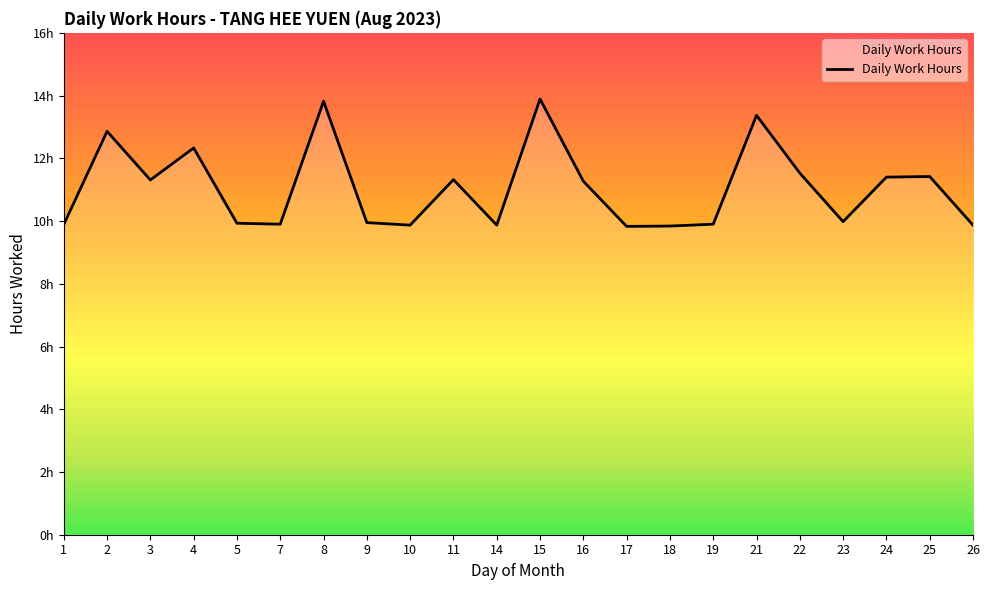

Reading left to right, what are all the values shown in this chart?

9.9	12.9	11.3	12.3	9.9	9.9	13.8	9.9	9.9	11.3	9.9	13.9	11.3	9.8	9.8	9.9	13.4	11.5	10.0	11.4	11.4	9.9